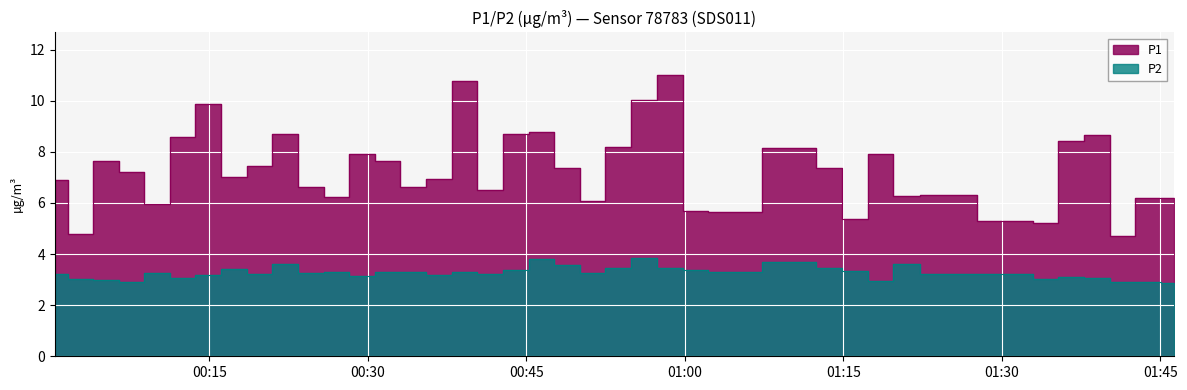

True or false: P2 and P1 cross at least once.

False